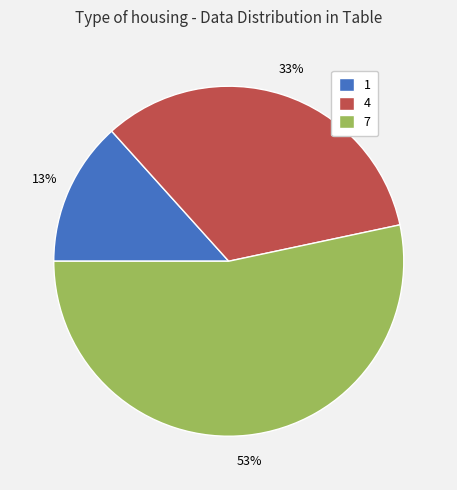

Does 1 account for over 50% of the chart?

No